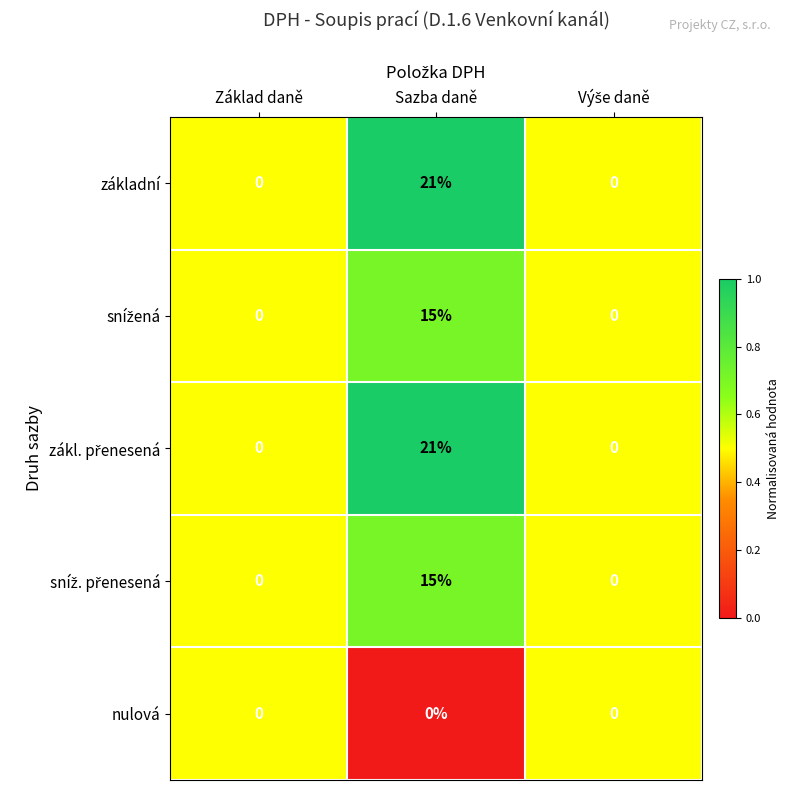

What is the sum of all základní values?

21